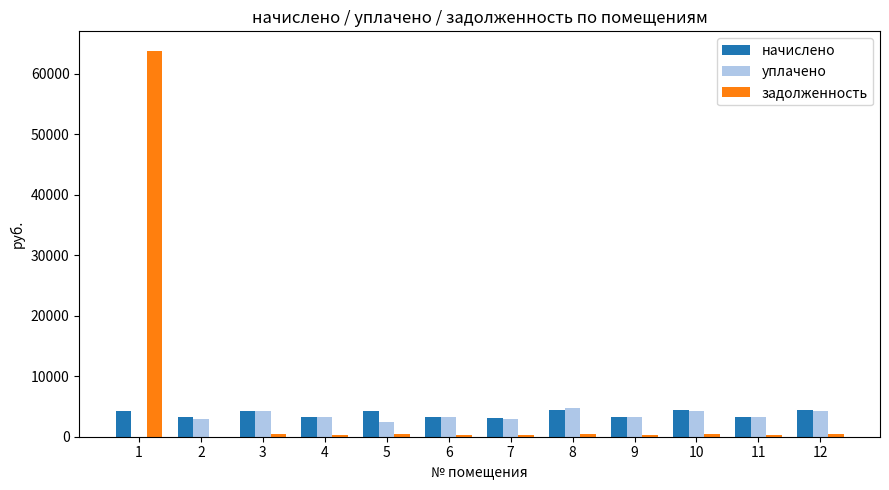

Between 1 and 3, which series saw the biggest shift?

задолженность